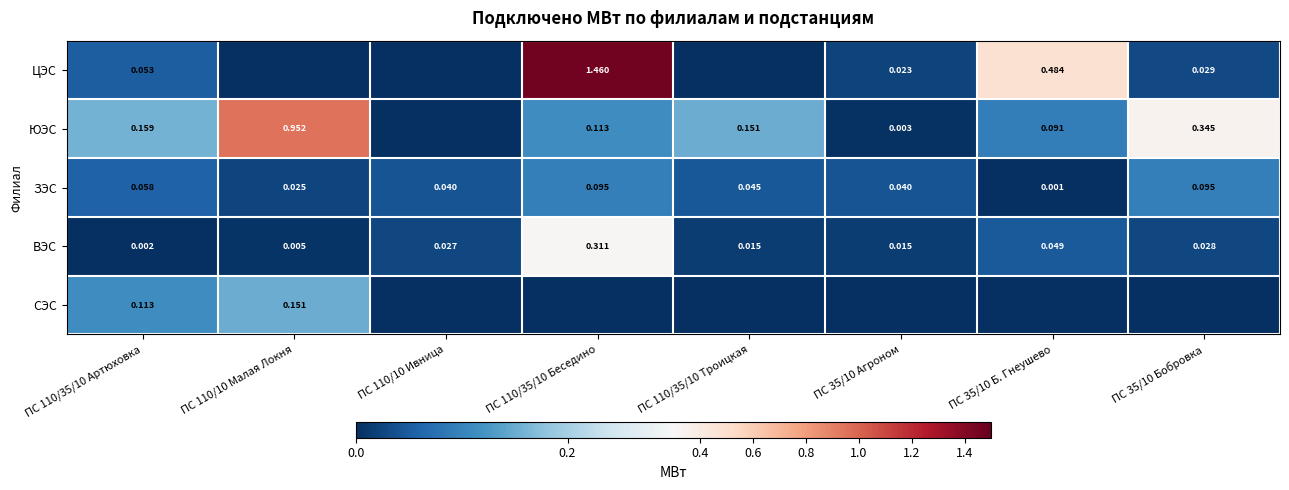

Rank the series at ПС 110/35/10 Артюховка from lowest to highest value.

ВЭС, ЦЭС, ЗЭС, СЭС, ЮЭС